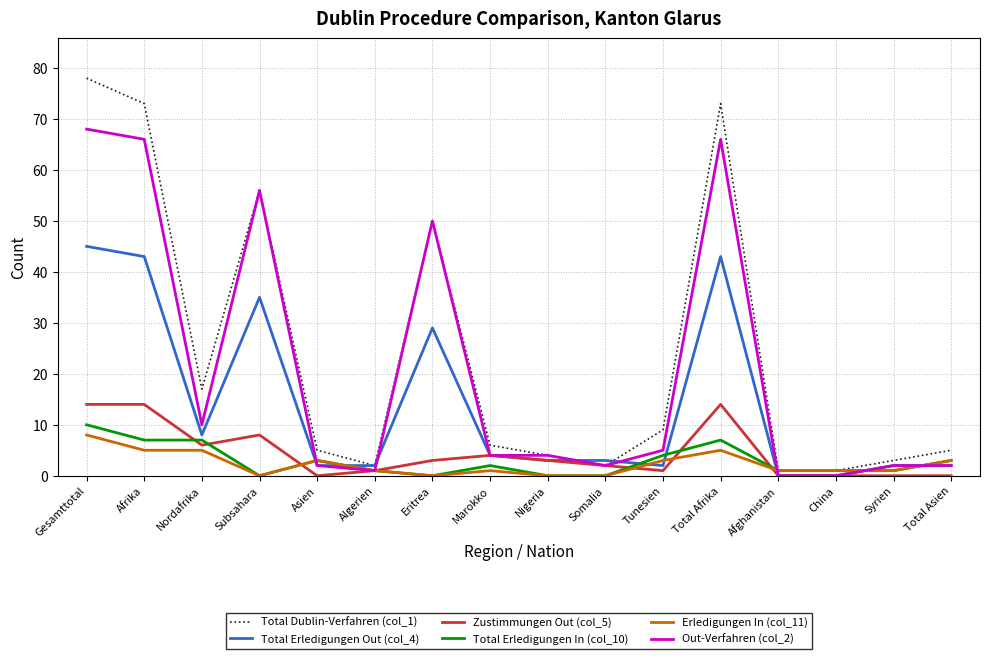

Rank the series at Gesamttotal from highest to lowest value.

Total Dublin-Verfahren (col_1), Out-Verfahren (col_2), Total Erledigungen Out (col_4), Zustimmungen Out (col_5), Total Erledigungen In (col_10), Erledigungen In (col_11)